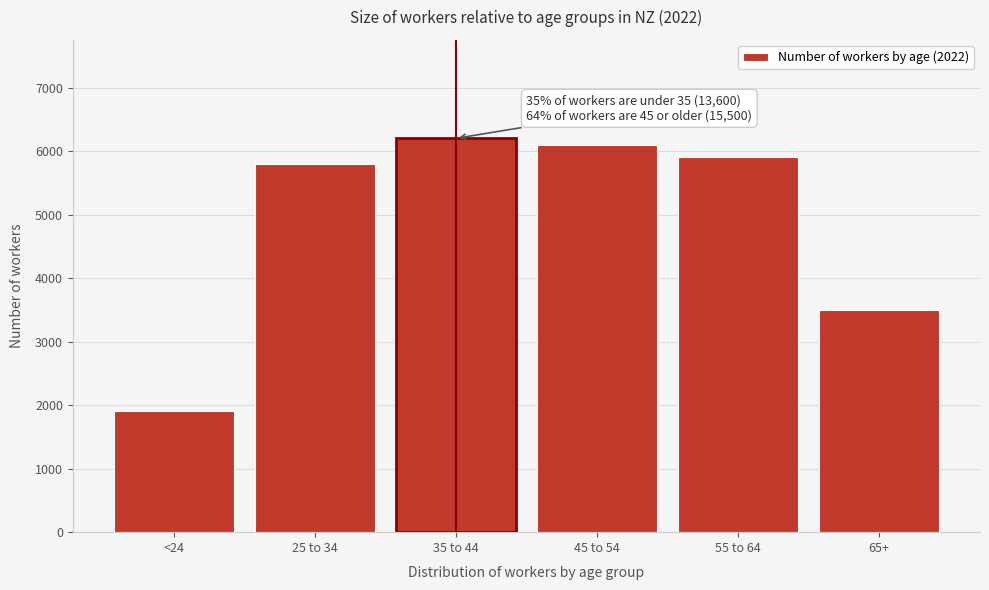

Reading left to right, list all the values displayed in this chart.

1900	5800	6200	6100	5900	3500